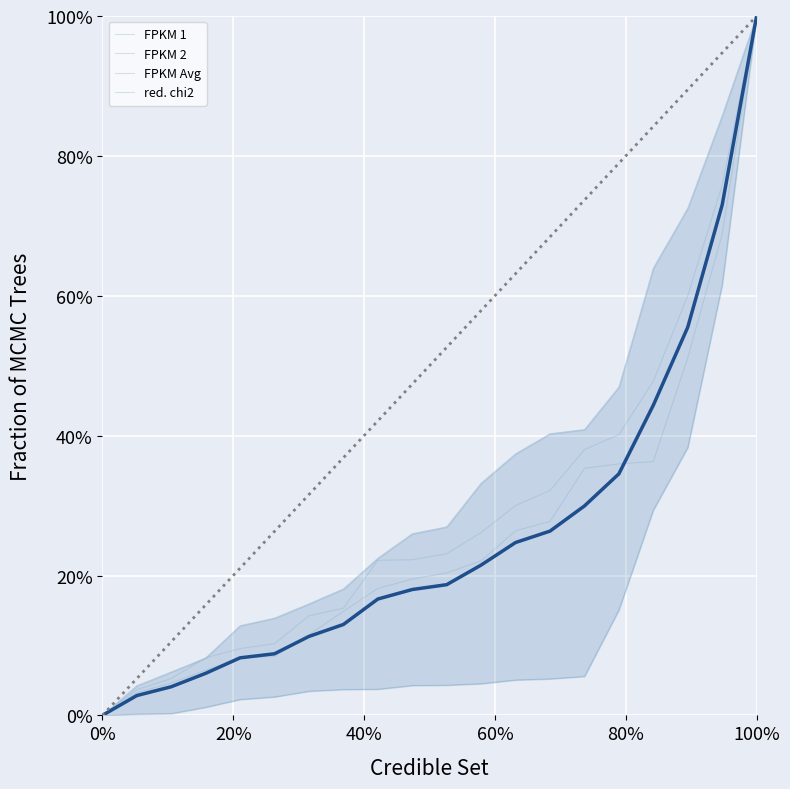

Reading right to left, extract all data points from this chart.

FPKM 1: 1.0	0.7	0.5	0.4	0.4	0.4	0.3	0.3	0.2	0.2	0.2	0.2	0.1	0.1	0.1	0.1	0.1	0.0	0.0	0.0
FPKM 2: 1.0	0.9	0.7	0.6	0.5	0.4	0.4	0.4	0.3	0.3	0.3	0.2	0.2	0.2	0.1	0.1	0.1	0.1	0.0	0.0
FPKM Avg: 1.0	0.8	0.6	0.5	0.4	0.4	0.3	0.3	0.3	0.2	0.2	0.2	0.2	0.1	0.1	0.1	0.1	0.1	0.0	0.0
red. chi2: 1.0	0.6	0.4	0.3	0.2	0.1	0.1	0.1	0.0	0.0	0.0	0.0	0.0	0.0	0.0	0.0	0.0	0.0	0.0	0.0